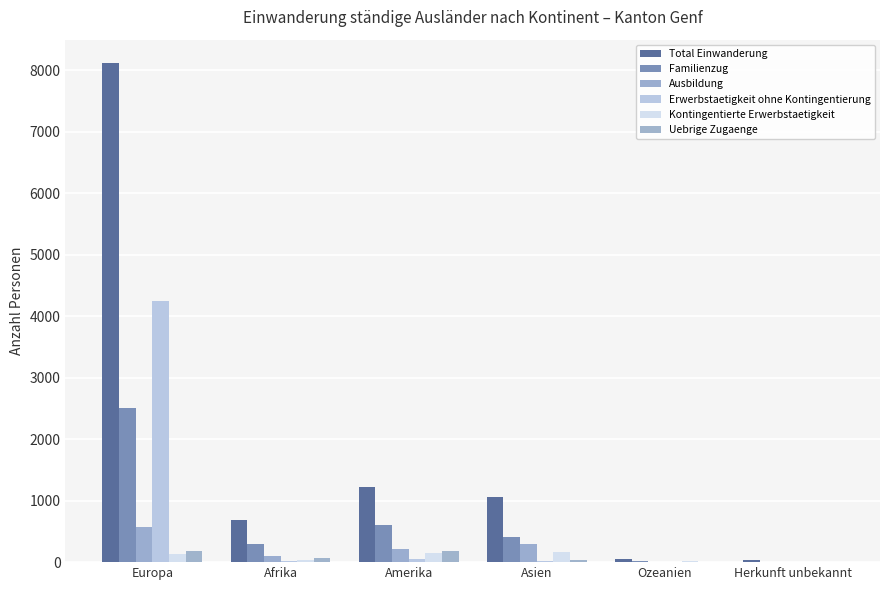

What is the difference between the highest and lowest values at Ozeanien?

52